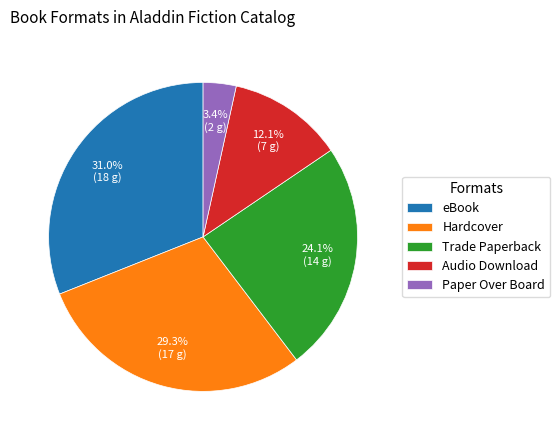

What percentage is the Trade Paperback slice, to the nearest percent?

24%